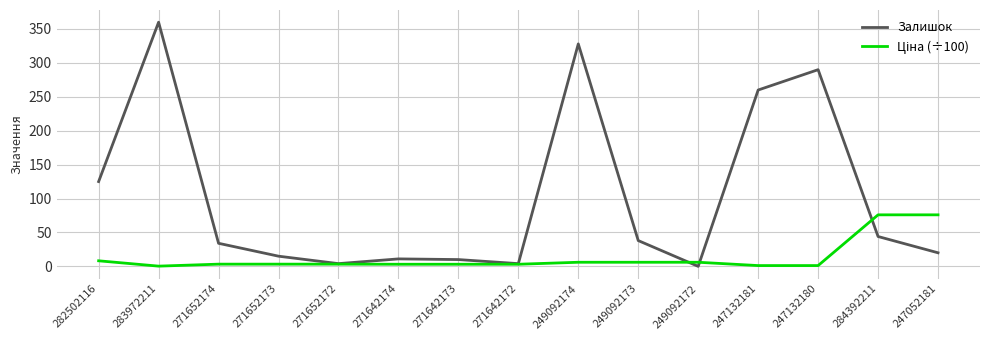

At which label is Залишок closest to 180?

282502116